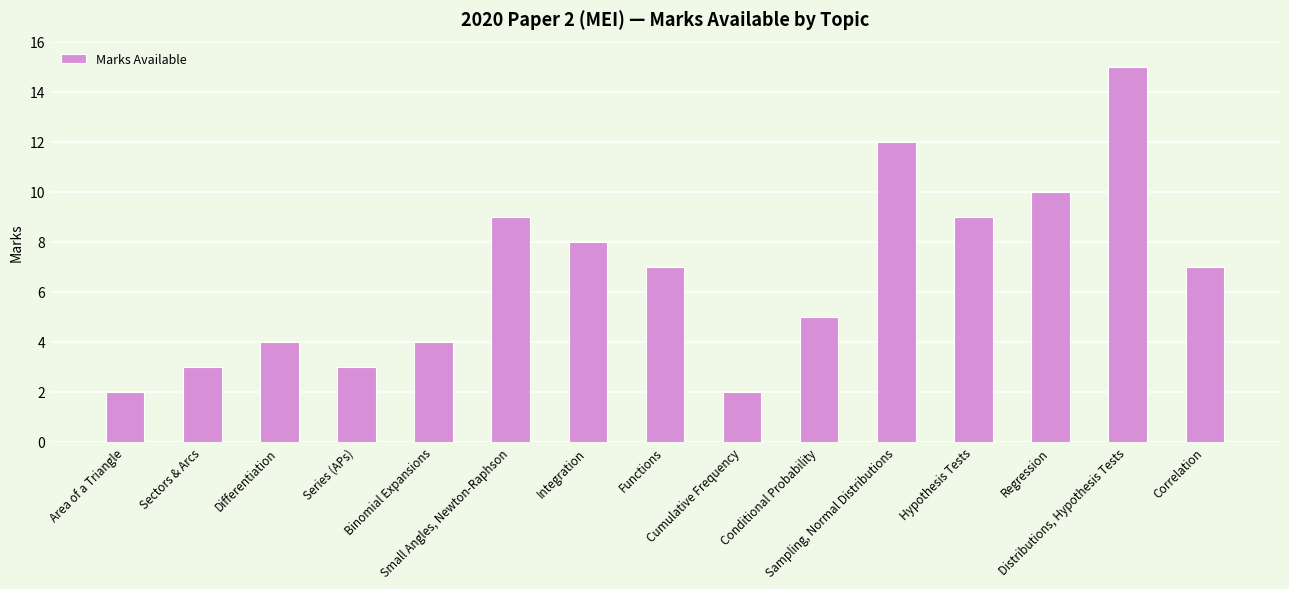

Which label corresponds to the largest value in the chart?

Distributions, Hypothesis Tests